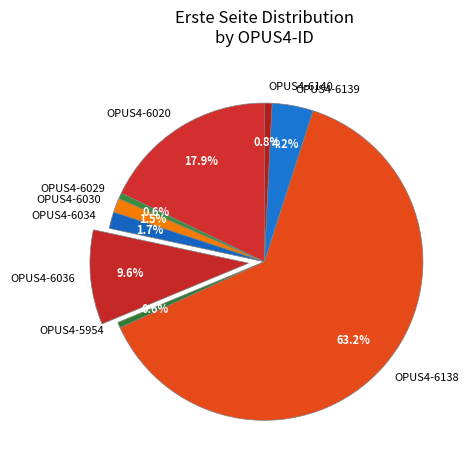

Count the number of slices in the pie.

9